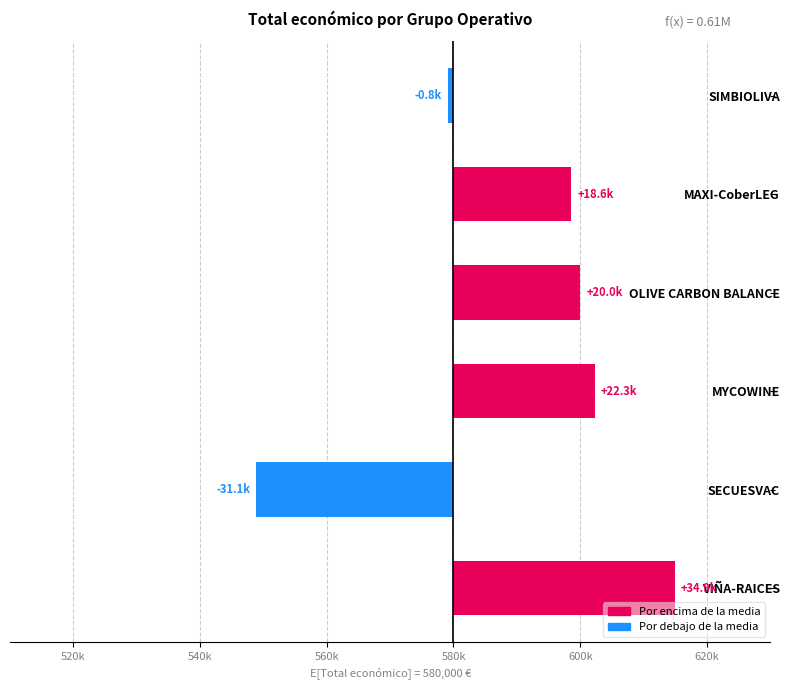

The value at MAXI-CoberLEG is 18609.0. True or false?

True